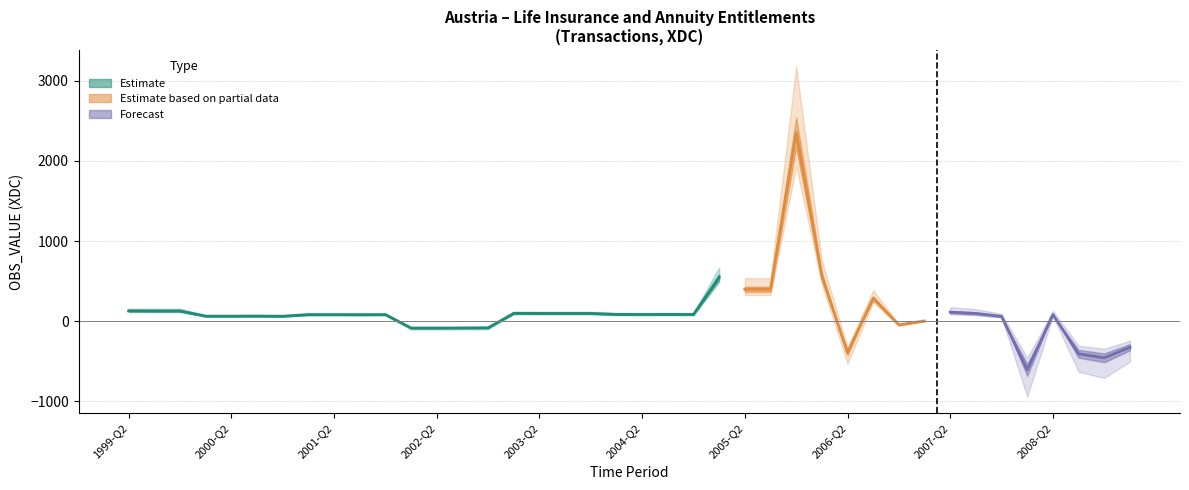

List the labels in order of value, largest first.

2005-Q4, 2006-Q1, 2005-Q1, 2005-Q2, 2005-Q3, 2006-Q3, 1999-Q2, 1999-Q3, 1999-Q4, 2007-Q2, 2003-Q1, 2003-Q2, 2003-Q3, 2003-Q4, 2007-Q3, 2004-Q1, 2004-Q3, 2004-Q2, 2004-Q4, 2008-Q2, 2001-Q1, 2001-Q2, 2001-Q4, 2001-Q3, 2000-Q3, 2000-Q1, 2000-Q2, 2000-Q4, 2007-Q4, 2007-Q1, 2006-Q4, 2002-Q4, 2002-Q3, 2002-Q1, 2002-Q2, 2009-Q1, 2006-Q2, 2008-Q3, 2008-Q4, 2008-Q1